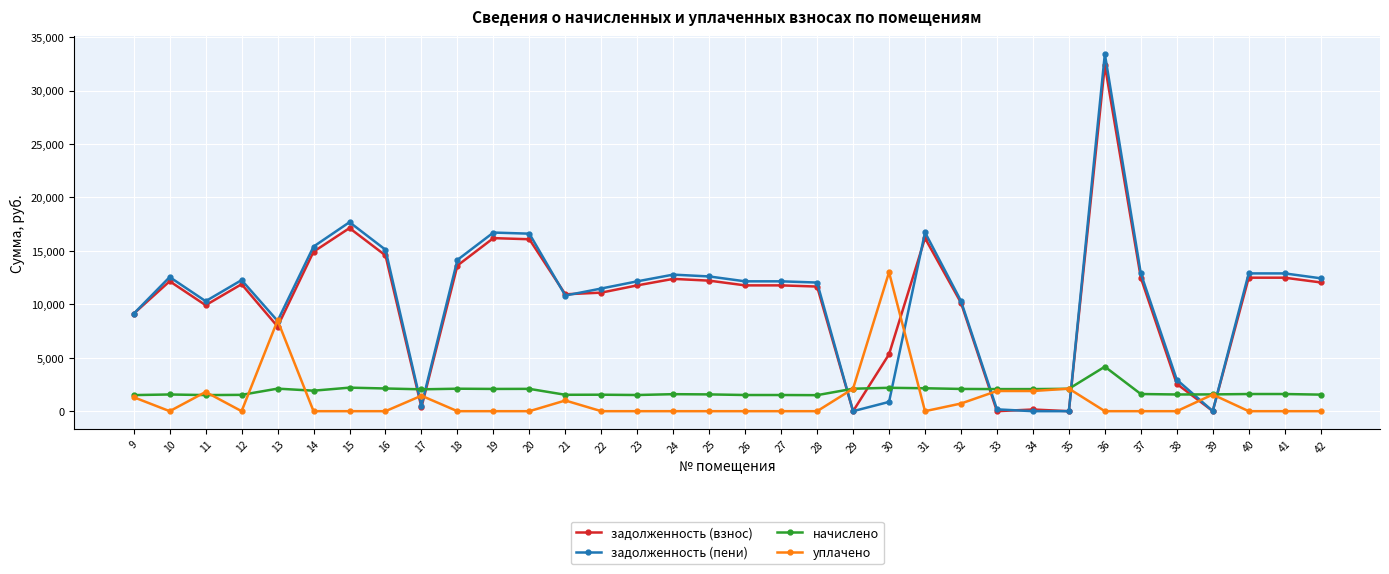

Which series changed the most between 26 and 36?

задолженность (пени)